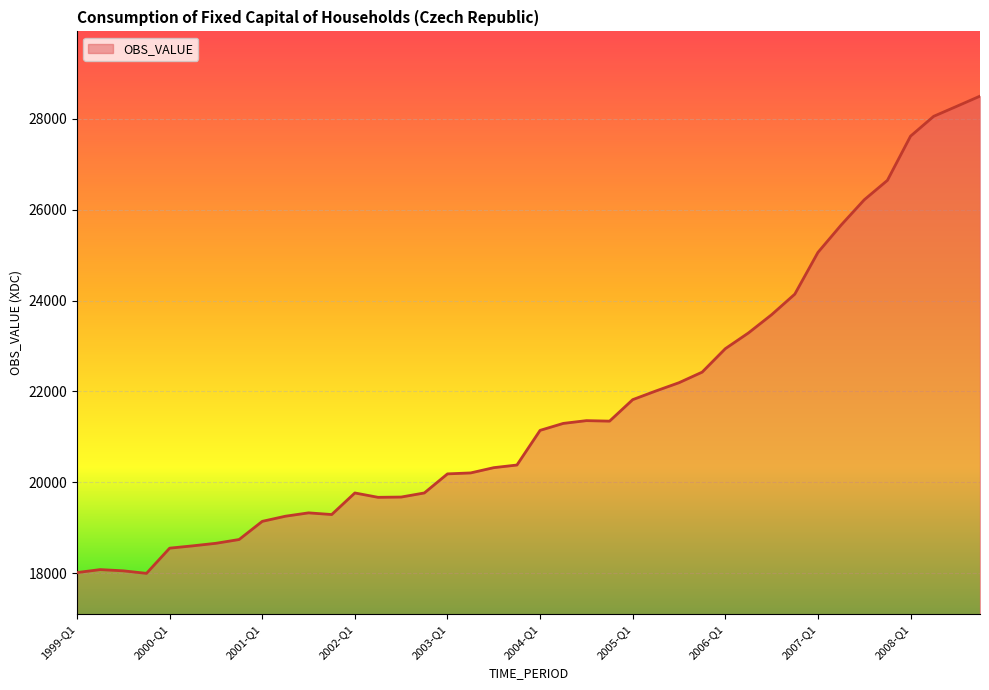

What is the maximum value shown in the chart?

28500